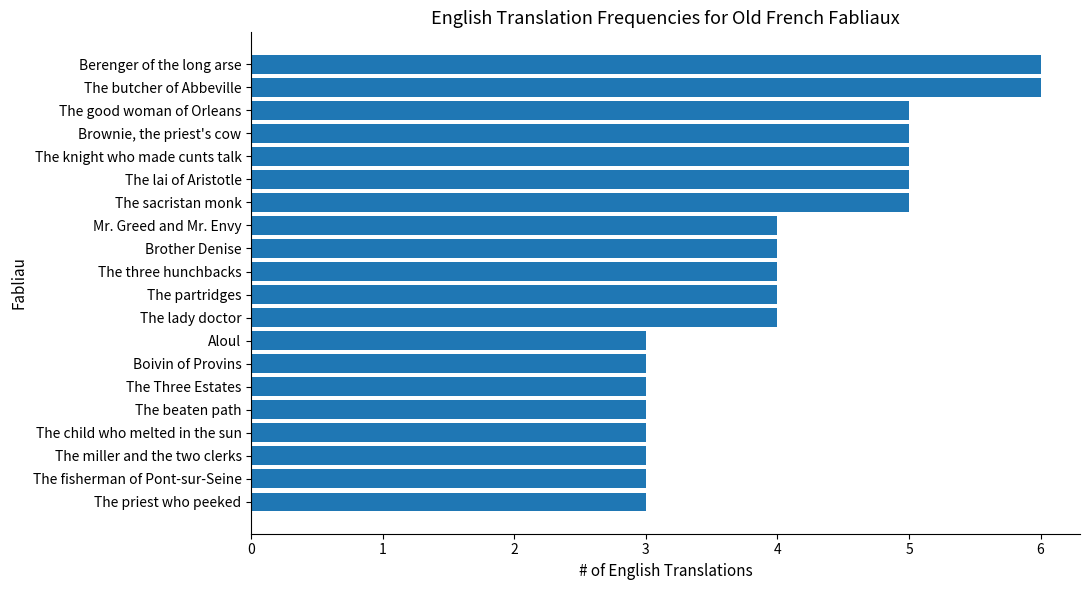

What is the approximate value at The miller and the two clerks?

3